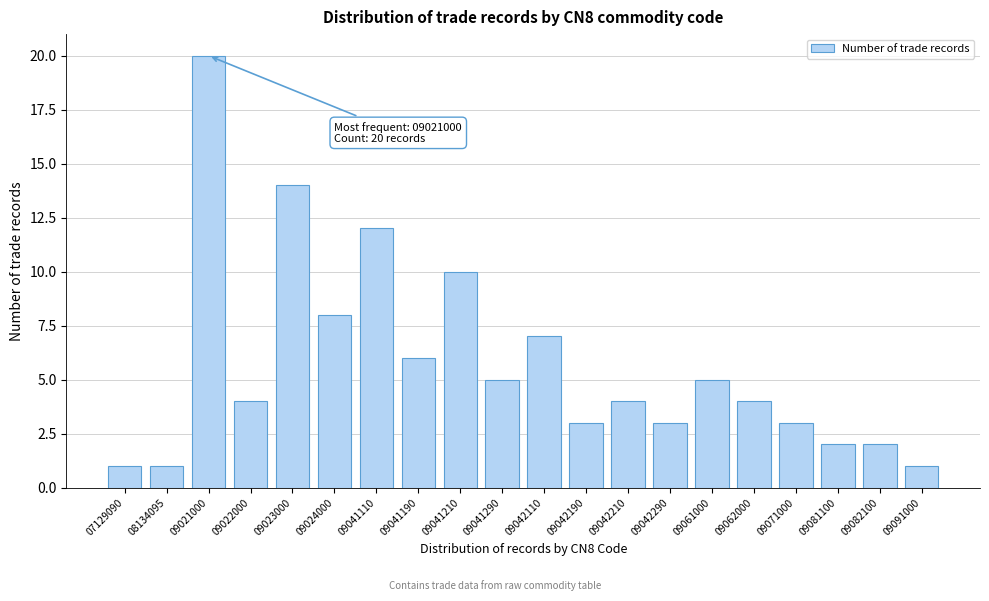

Reading left to right, extract all data points from this chart.

07129090=1	08134095=1	09021000=20	09022000=4	09023000=14	09024000=8	09041110=12	09041190=6	09041210=10	09041290=5	09042110=7	09042190=3	09042210=4	09042290=3	09061000=5	09062000=4	09071000=3	09081100=2	09082100=2	09091000=1